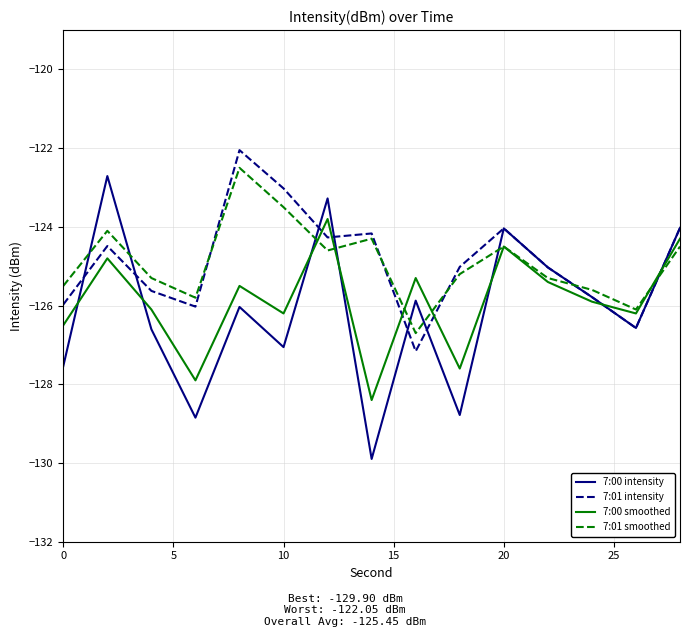

How many intersections are there between 7:01 intensity and 7:01 smoothed?

5